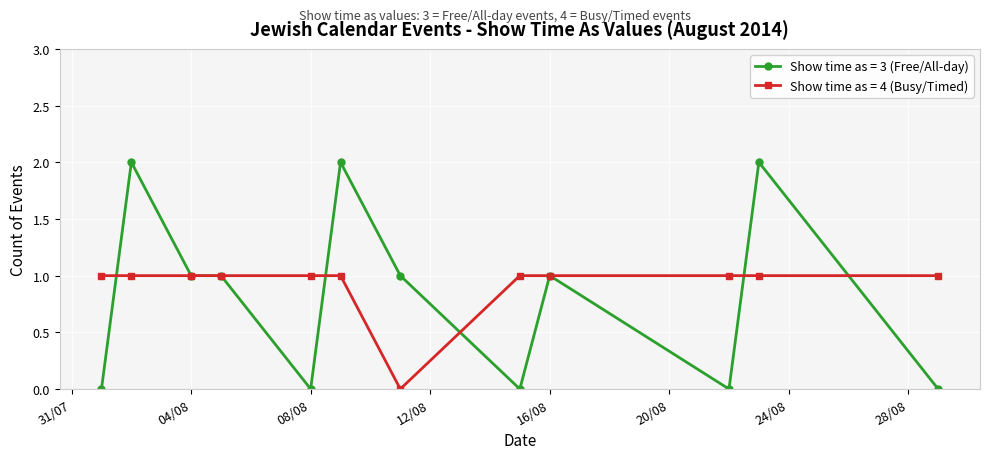

Which series has the largest range (max minus min)?

Show time as = 3 (Free/All-day)